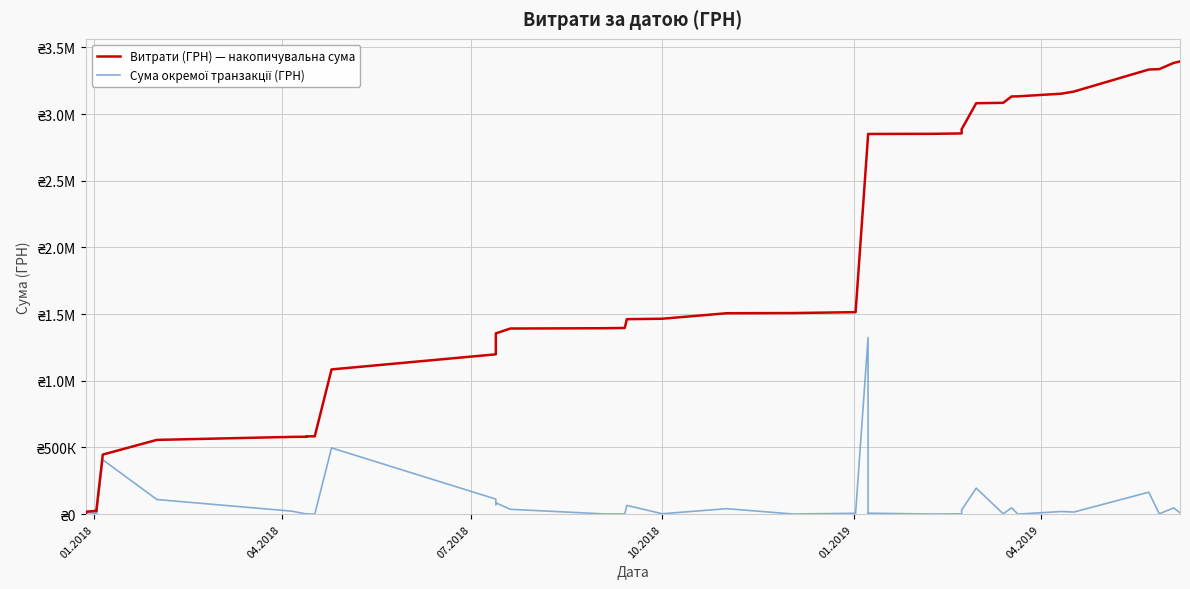

Does the chart display data point markers on the line(s)?

No